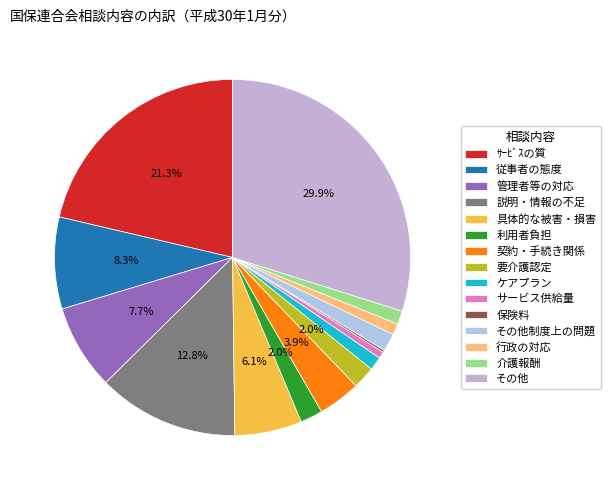

To the nearest percent, what is the average slice percentage?

7%